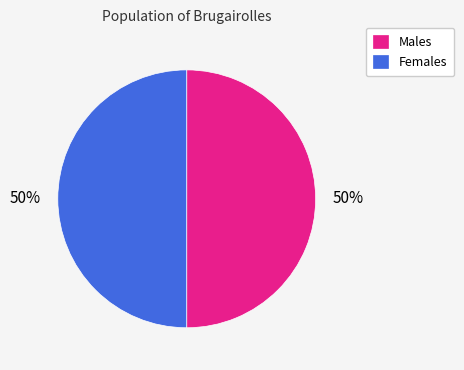

Is the sum of Females and Males greater than half?

Yes